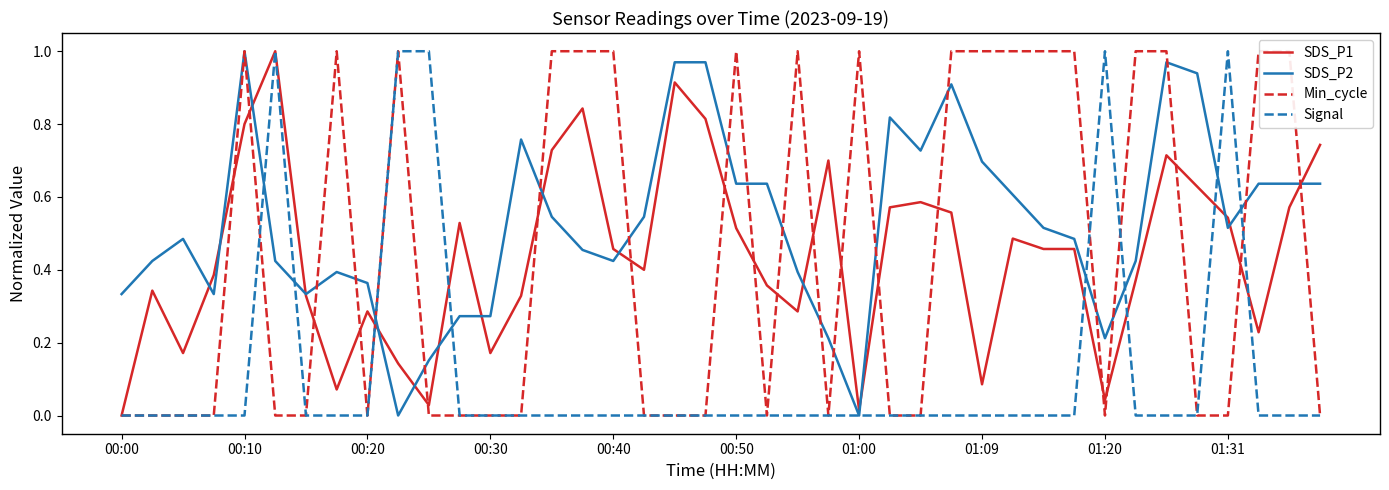

At which label is Min_cycle closest to 0?

00:00